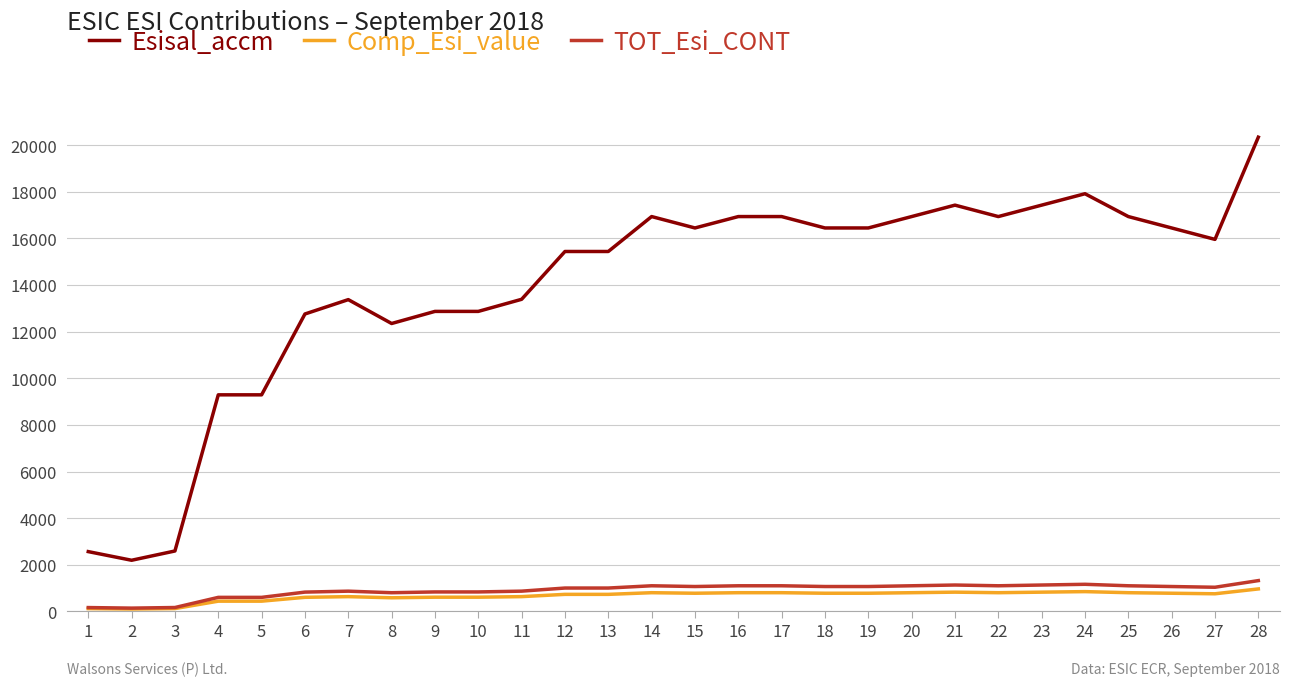

Which series changed the most between 11 and 15?

Esisal_accm